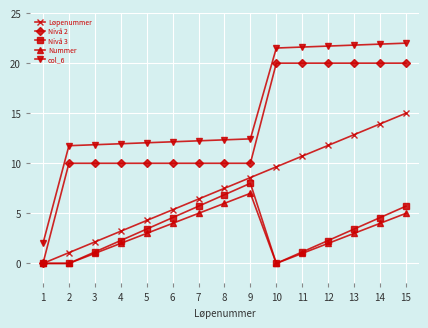

What is the approximate value of col_6 at 10?

21.5